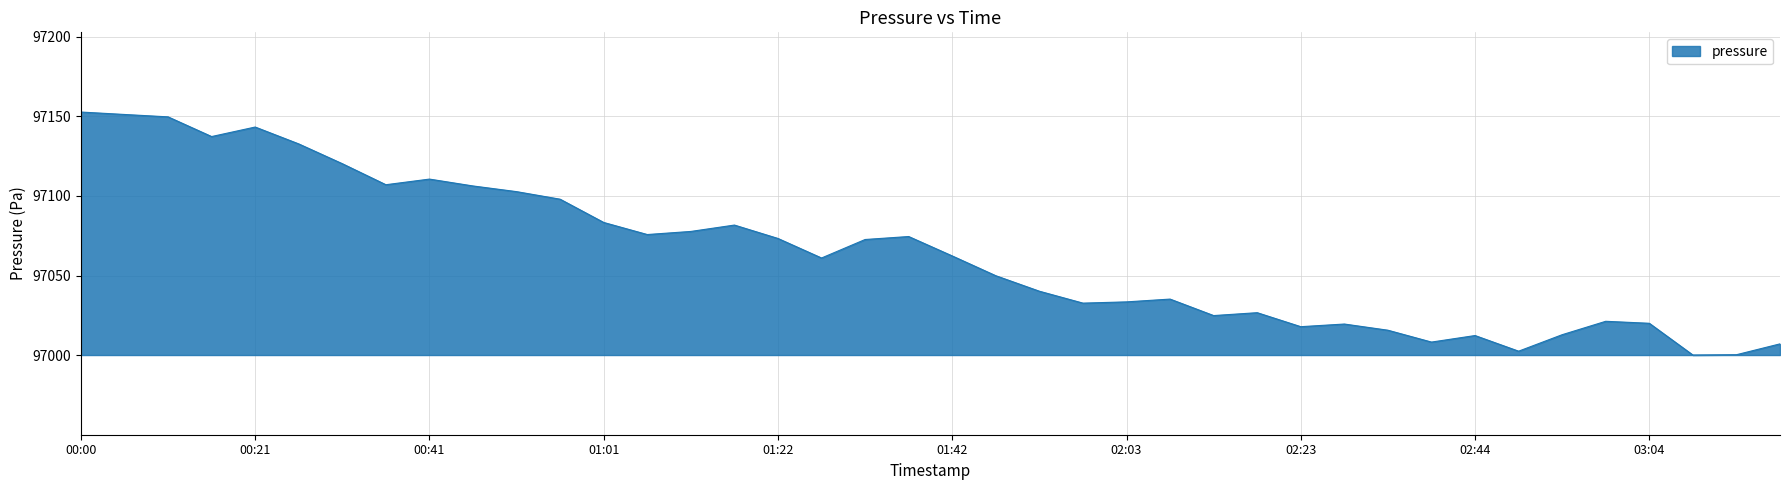

What is the minimum value shown in the chart?

97000.2